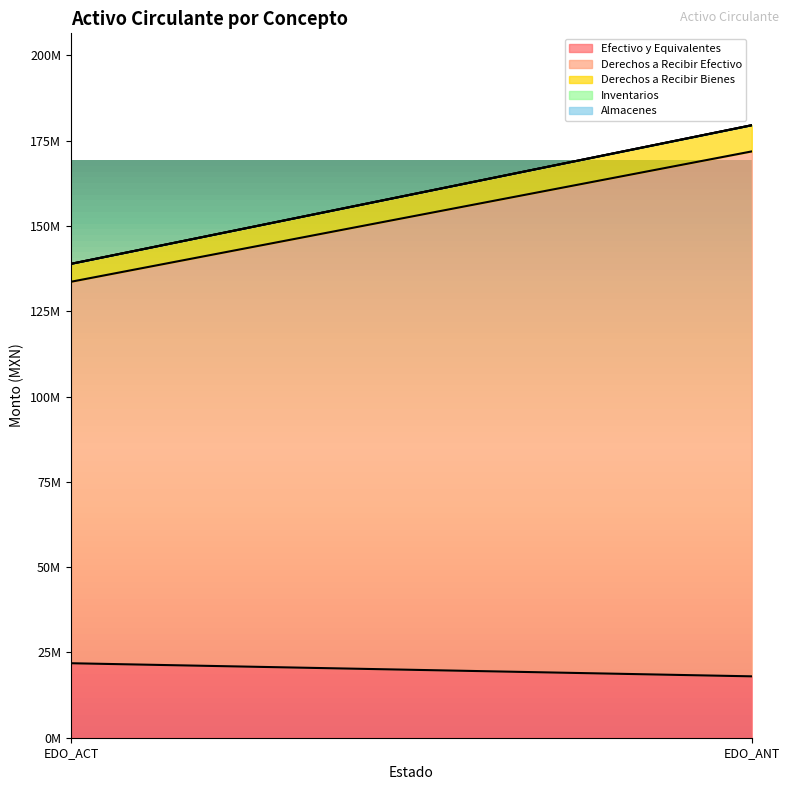

Which series has the largest total across all categories?

Derechos a Recibir Efectivo